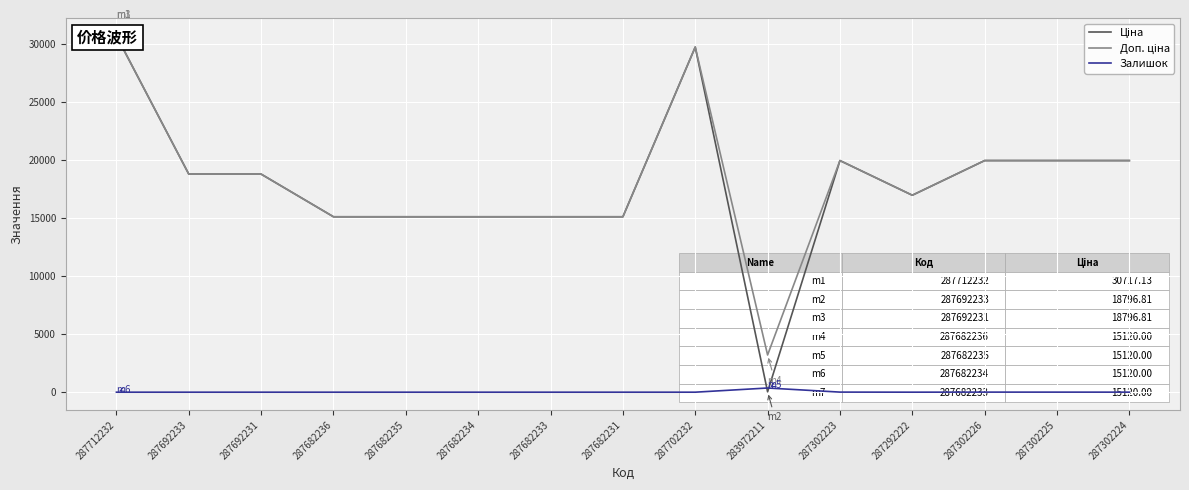

Between which two adjacent categories do Ціна and Залишок first intersect?

287702232 and 283972211